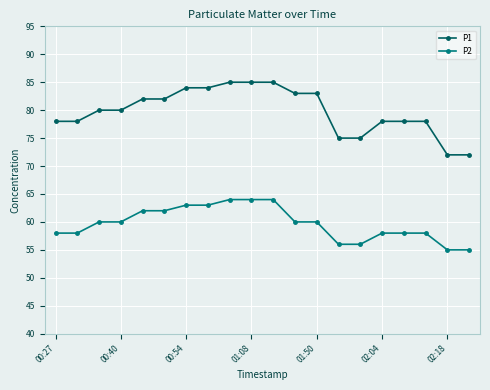

What is the highest value of the P1 series?

85